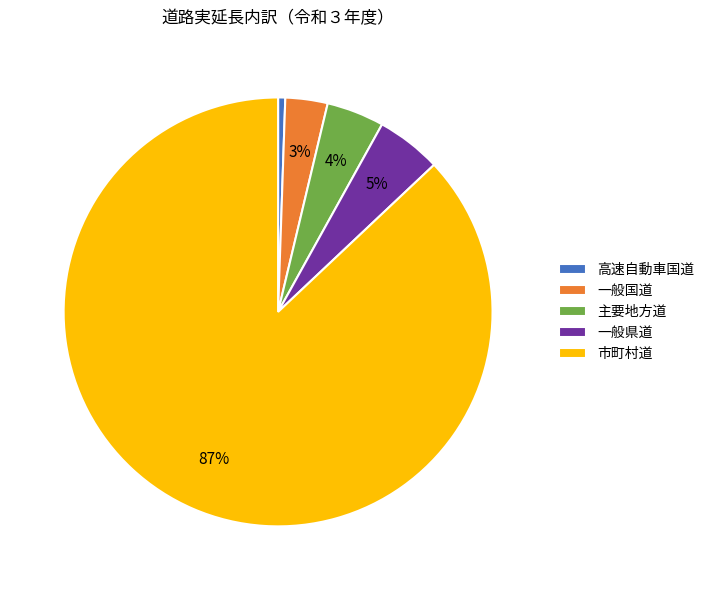

Which category accounts for the majority?

市町村道